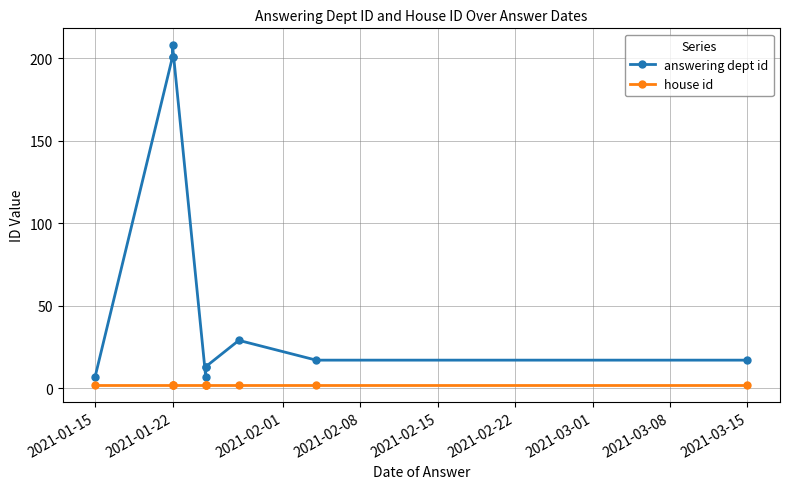

True or false: answering dept id and house id cross at least once.

False